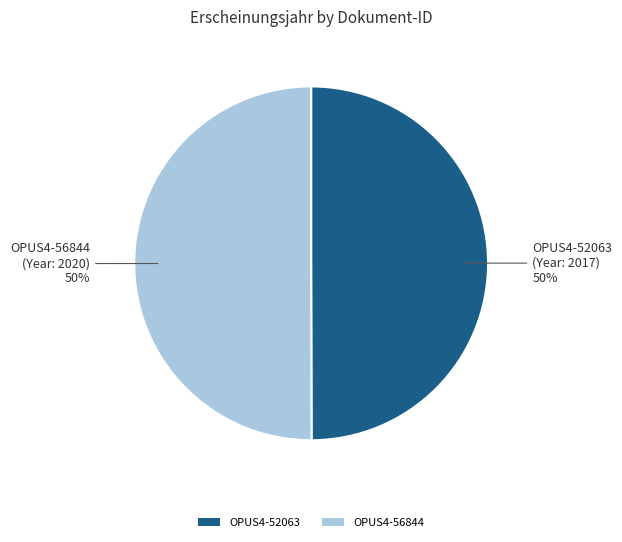

To the nearest percent, what percentage of the pie is OPUS4-52063?

50%